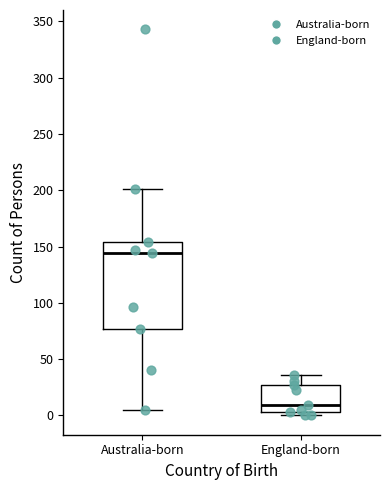

Reading left to right, read every box against the y-axis: the position of its median line, the range the box covers, and the ends of its whiskers. The values are not printed on the chart, so give them approximately, as read against the axis.

Australia-born: median 145, box 75 to 155, whiskers 5 to 200
England-born: median 10, box 5 to 25, whiskers 0 to 35